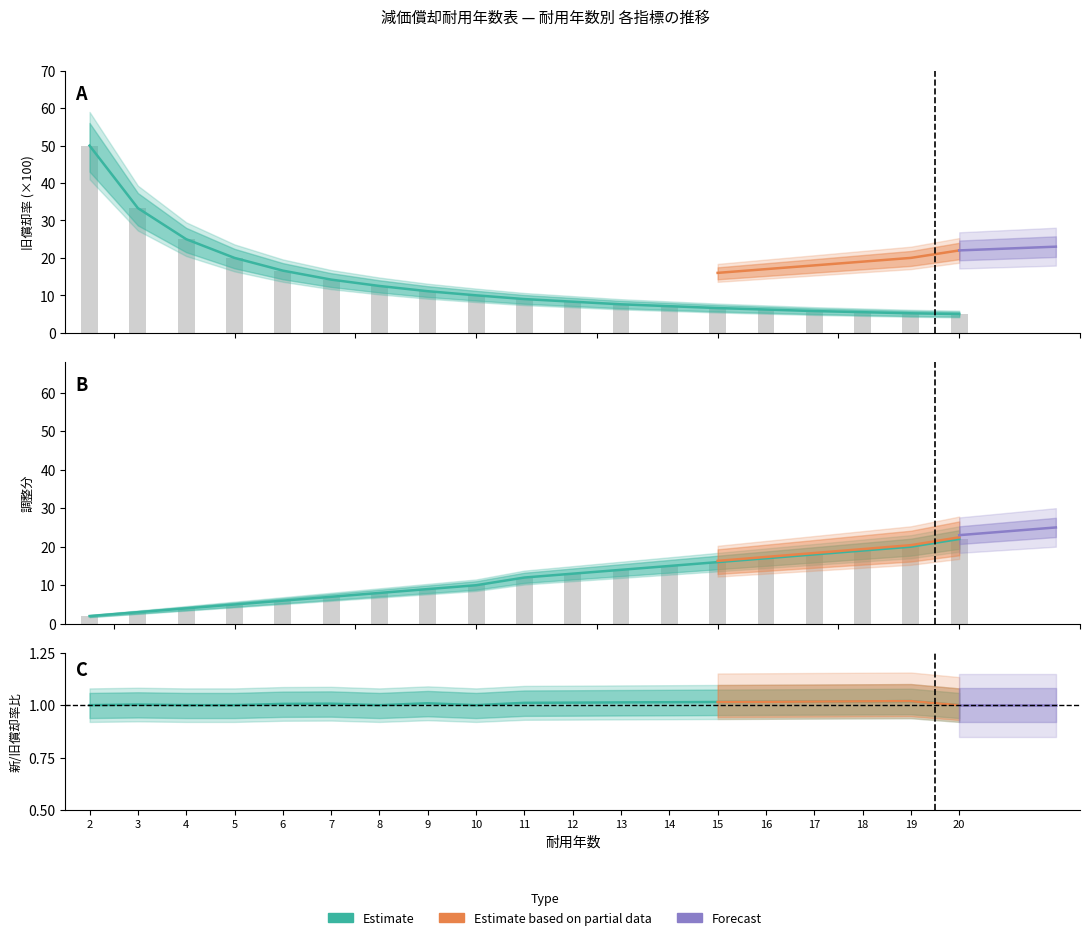

Is it true that 今年 (col_15) equals 19.0 at 18?

True